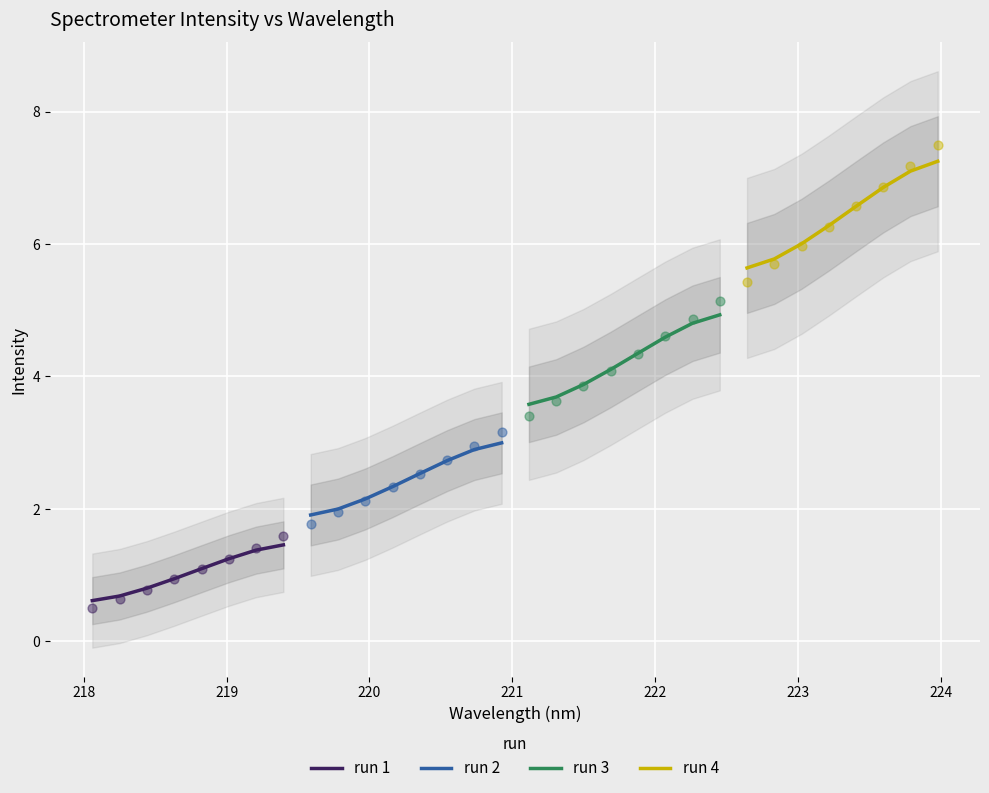

Which series has the largest total across all categories?

run 4